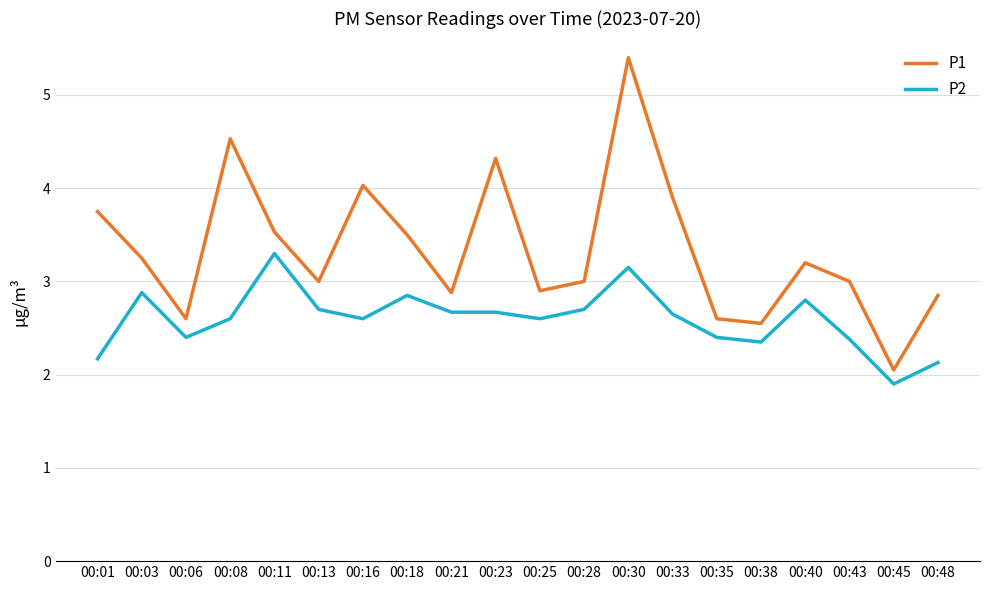

At which category does P2 reach its first local peak?

00:03